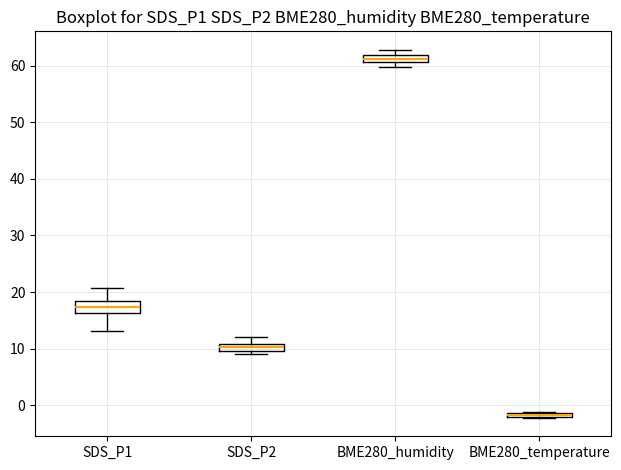

Where is the lower edge of the box for BME280_humidity on the y-axis? The values are not printed on the chart, so give them approximately, as read against the axis.

61